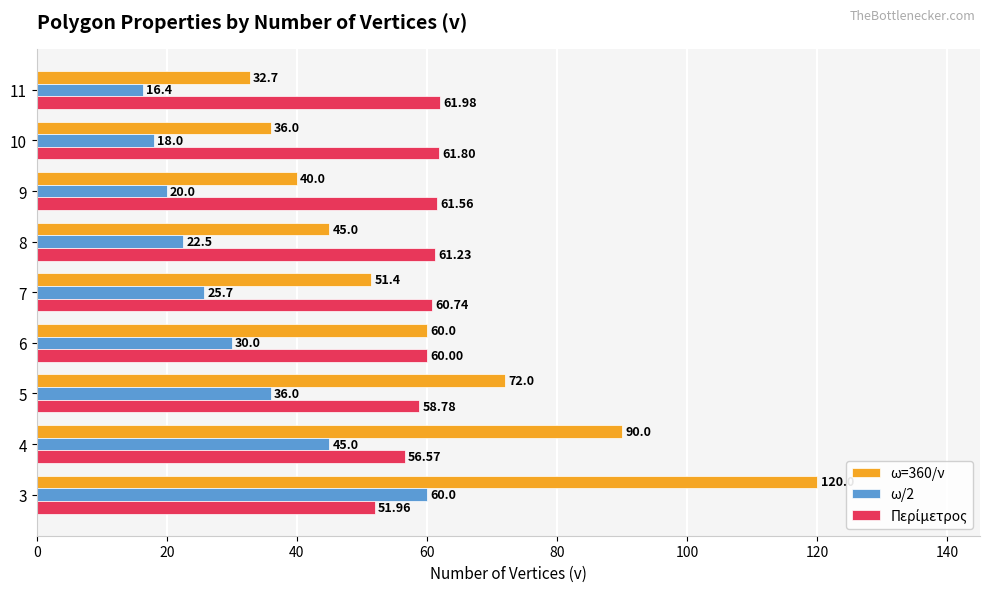

Where is ω/2 nearest to the value 38?

5